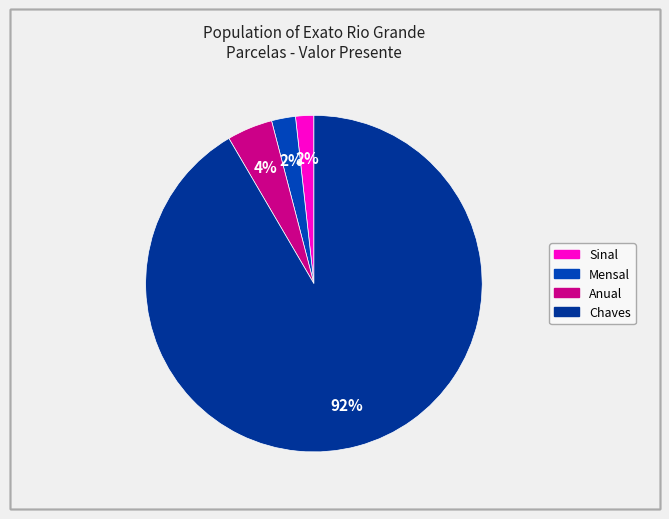

To the nearest percent, what portion does Chaves represent?

92%